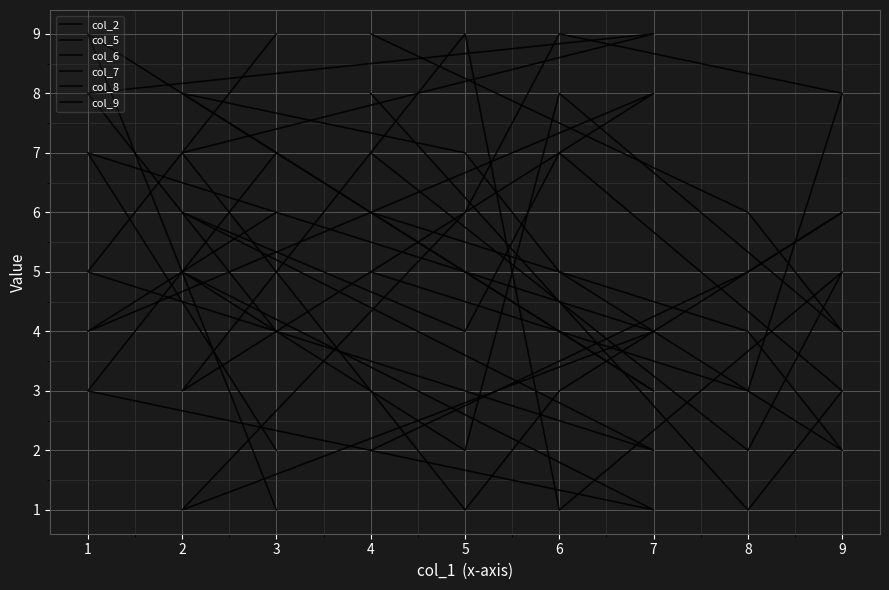

What is the value of the col_5 point at the 5th from the left?

7